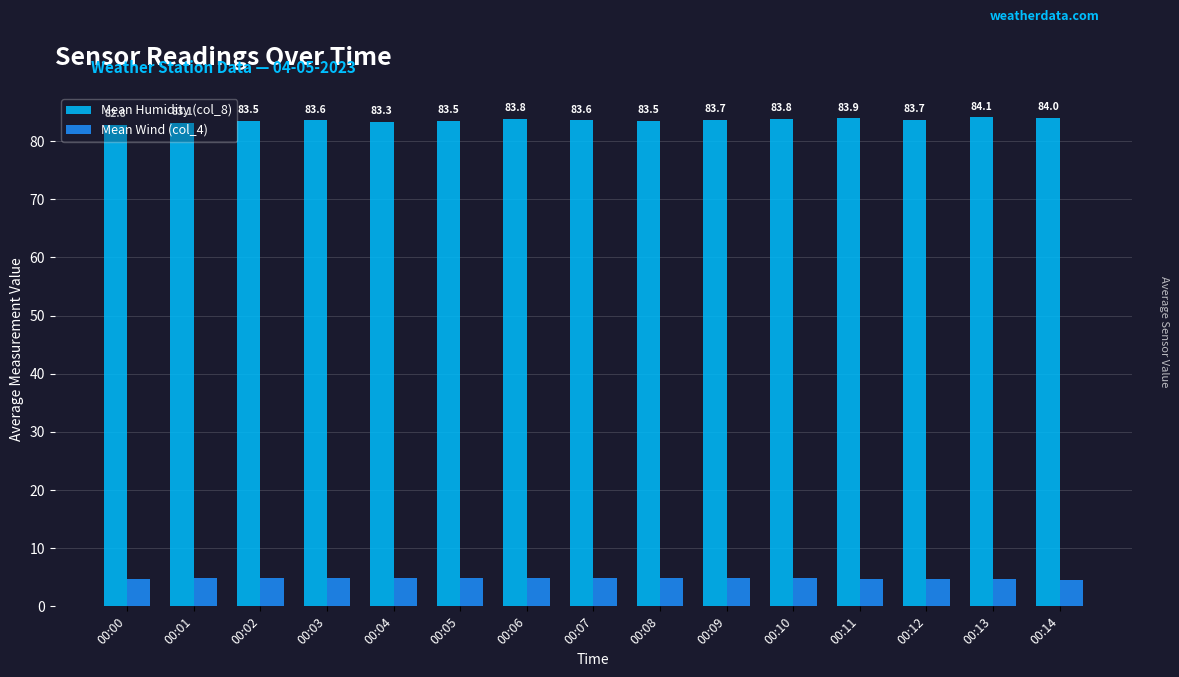

What is the value of the Mean Wind (col_4) bar at the 12th from the left?

4.7